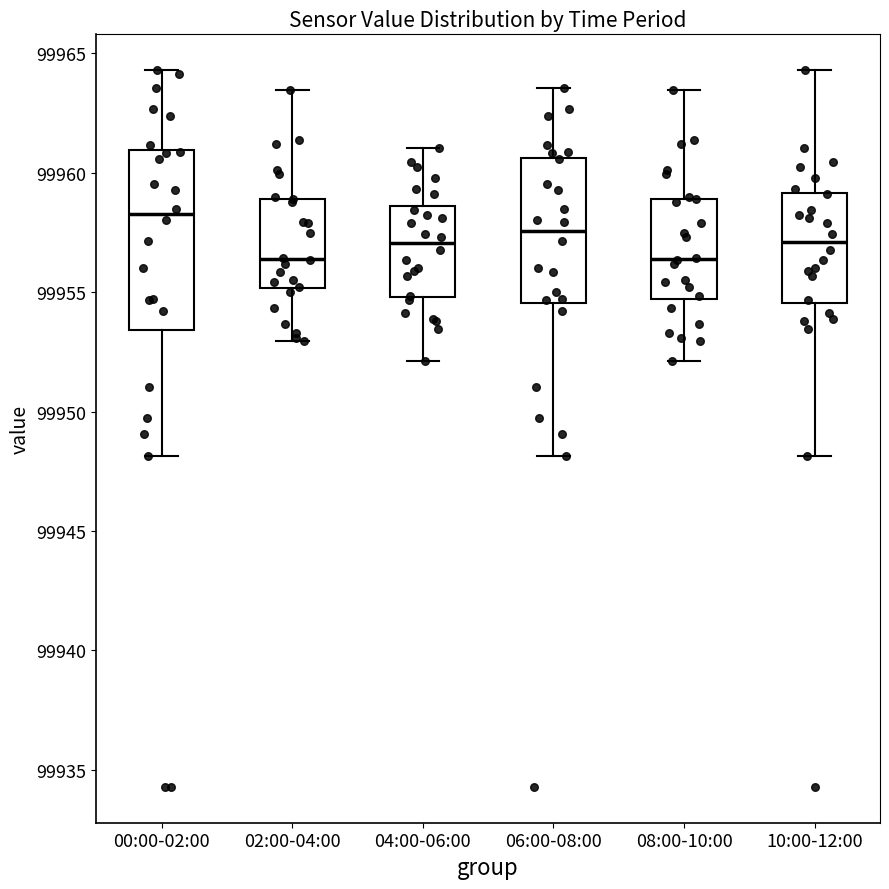

Reading left to right, transcribe this box plot: for each box, give where its median line is, the range the box spans, and where its two whiskers end, as read against the y-axis. The values are not printed on the chart, so give them approximately, as read against the axis.

00:00-02:00: median 99958.5, box 99953.5 to 99961.0, whiskers 99948.0 to 99964.5
02:00-04:00: median 99956.5, box 99955.0 to 99959.0, whiskers 99953.0 to 99963.5
04:00-06:00: median 99957.0, box 99955.0 to 99958.5, whiskers 99952.0 to 99961.0
06:00-08:00: median 99957.5, box 99954.5 to 99960.5, whiskers 99948.0 to 99963.5
08:00-10:00: median 99956.5, box 99954.5 to 99959.0, whiskers 99952.0 to 99963.5
10:00-12:00: median 99957.0, box 99954.5 to 99959.0, whiskers 99948.0 to 99964.5